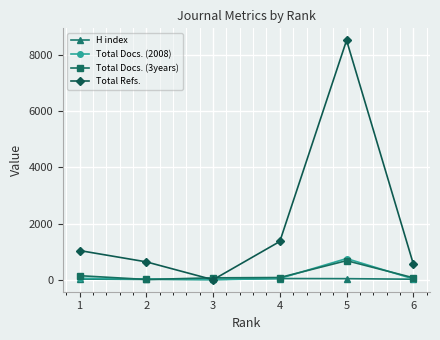

How many interior local peaks does the Total Refs. series have?

1